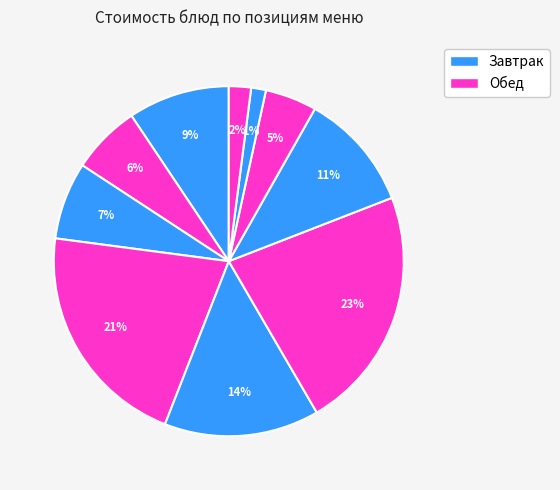

How many segments does this pie chart have?

10